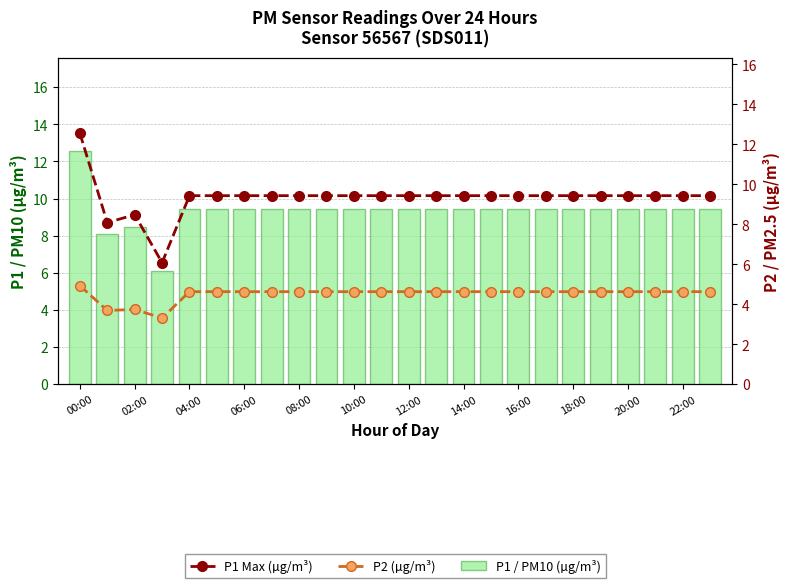

The P1 Max (µg/m³) series shows 13.3 at 14:00. True or false?

False